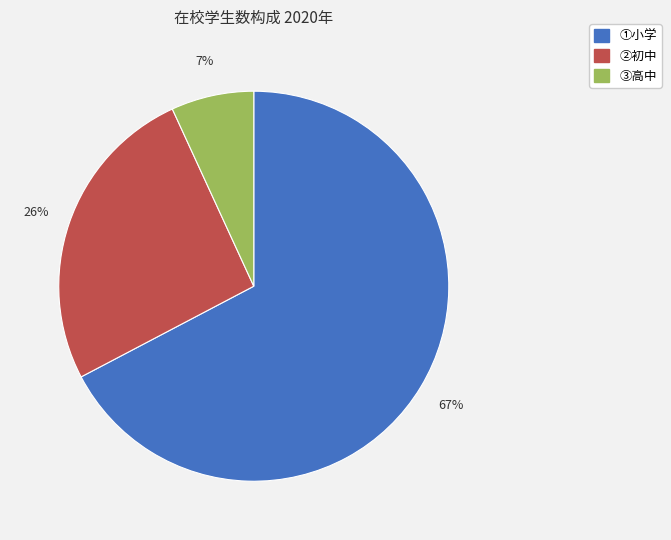

Does ②初中 account for over 50% of the chart?

No